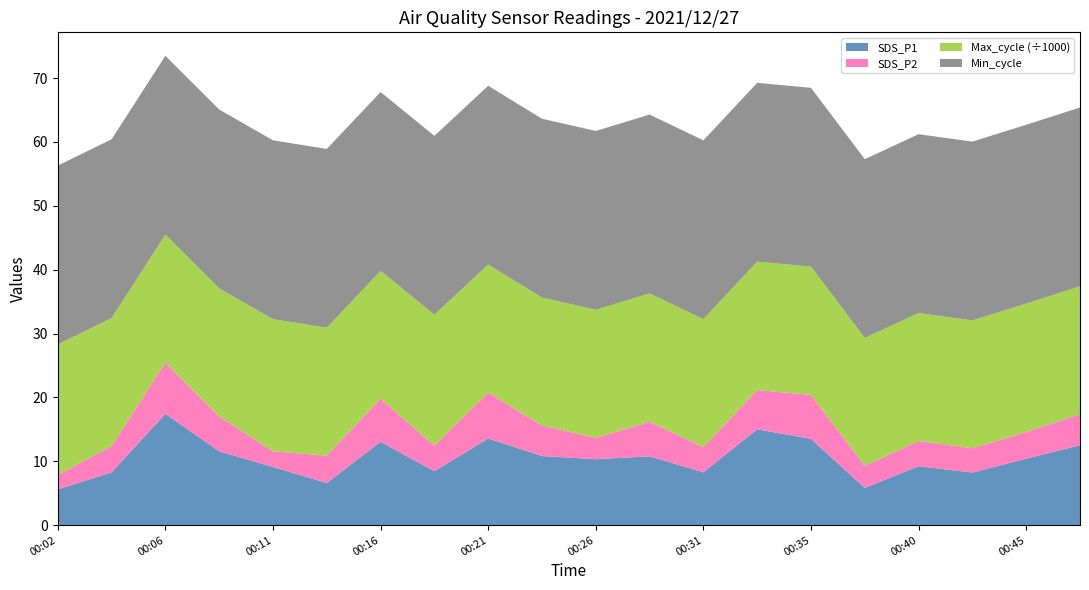

Reading left to right, list all the values displayed in this chart.

SDS_P1: 5.6	8.2	17.4	11.6	9.1	6.6	13.1	8.4	13.6	10.8	10.3	10.8	8.3	15.0	13.5	5.8	9.2	8.2	10.4	12.5
SDS_P2: 2.2	4.2	8.1	5.5	2.5	4.3	6.8	4.0	7.2	4.8	3.4	5.4	4.0	6.2	6.9	3.5	4.0	3.8	4.2	4.8
Max_cycle: 20448.0	20021.0	20022.0	20041.0	20705.0	20029.0	20021.0	20526.0	20025.0	20036.0	20052.0	20091.0	20030.0	20107.0	20078.0	20013.0	20038.0	20024.0	20092.0	20045.0
Min_cycle: 28.0	28.0	28.0	28.0	28.0	28.0	28.0	28.0	28.0	28.0	28.0	28.0	28.0	28.0	28.0	28.0	28.0	28.0	28.0	28.0